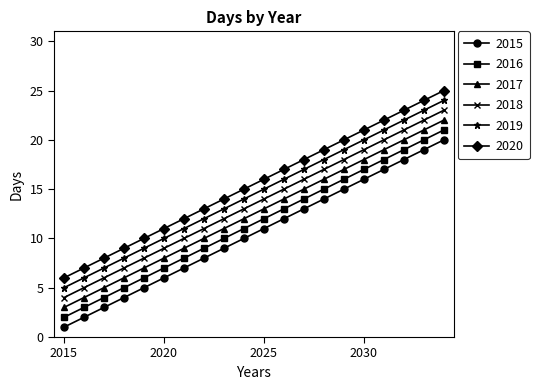

How many categories are shown in the chart?

20